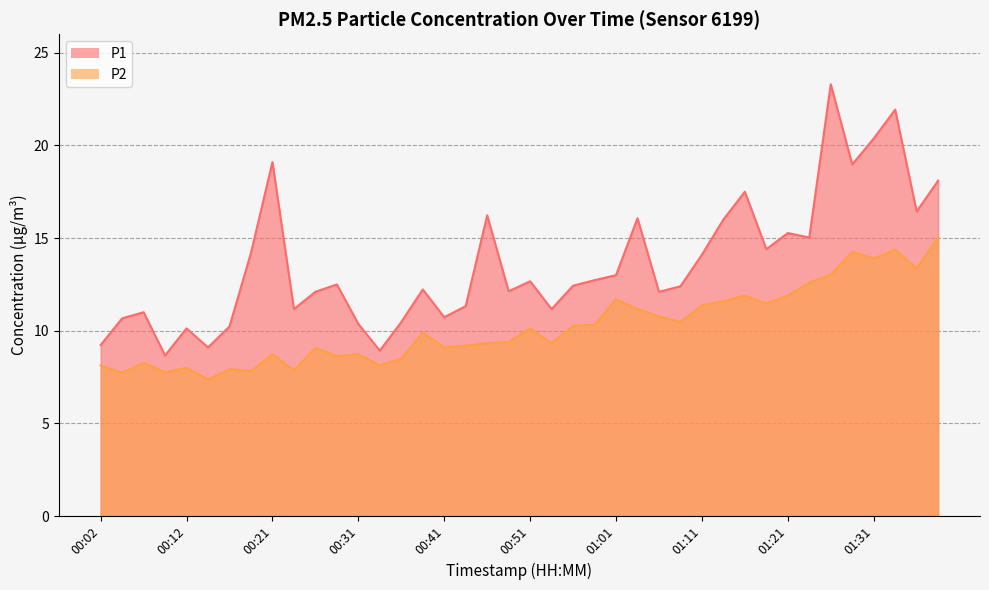

Which series changed the most between 01:16 and 01:21?

P1